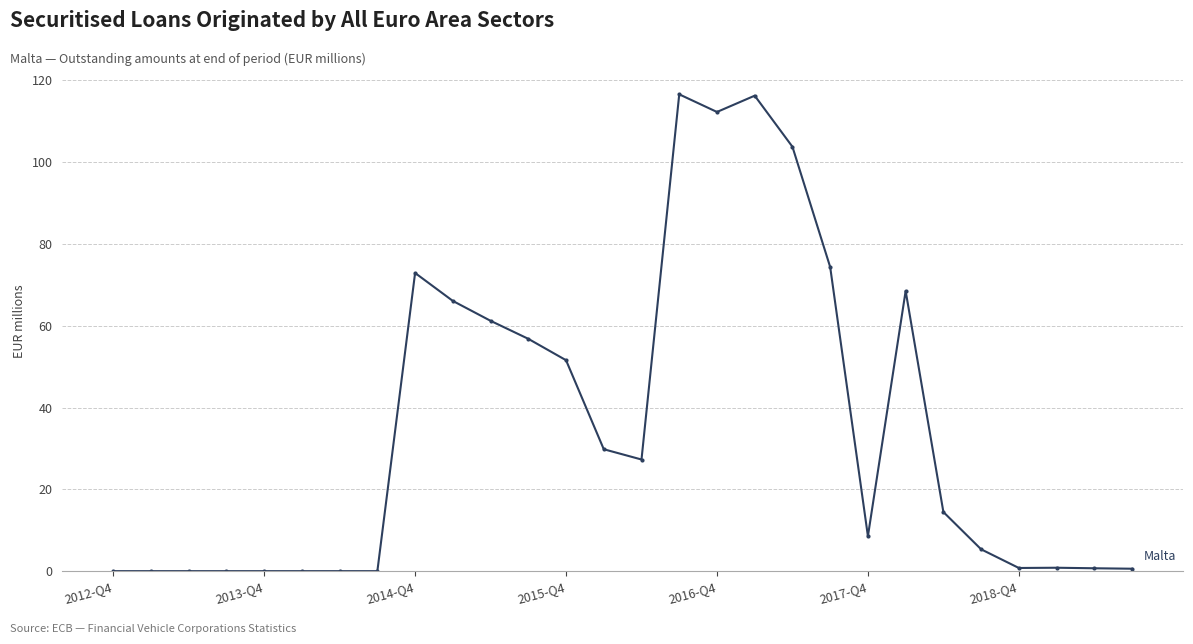

What is the greatest value displayed?

116.6